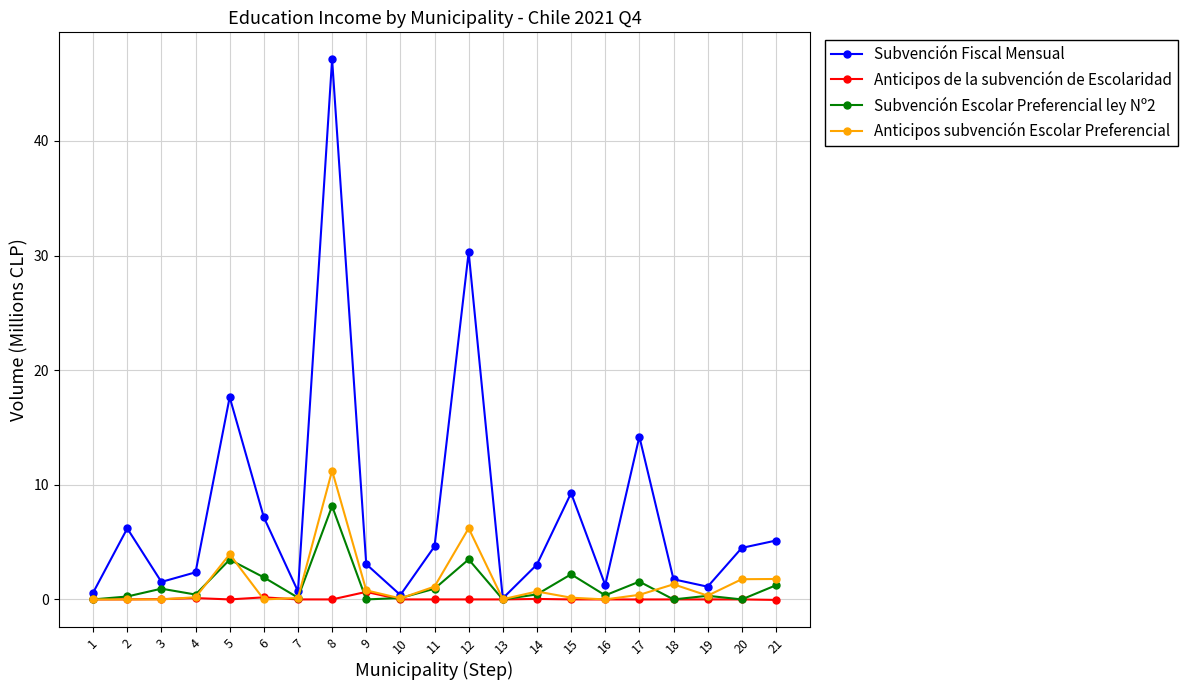

What is the difference between the highest and lowest values at 6?

7.2